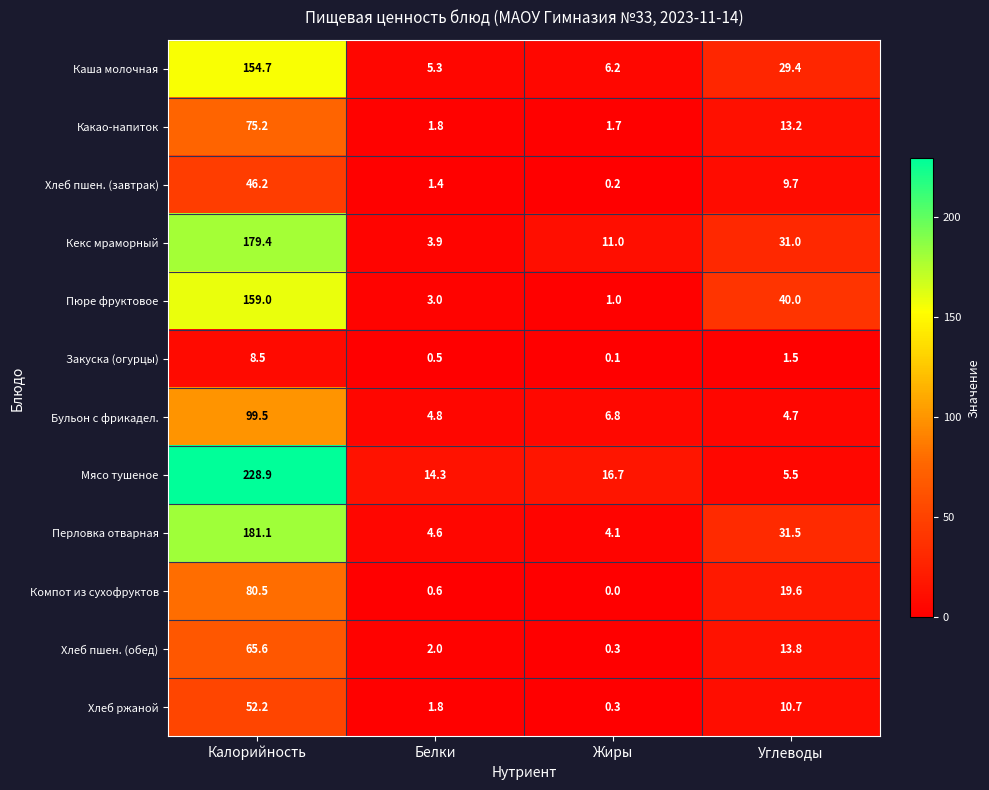

Which series has the largest range (max minus min)?

Мясо тушеное